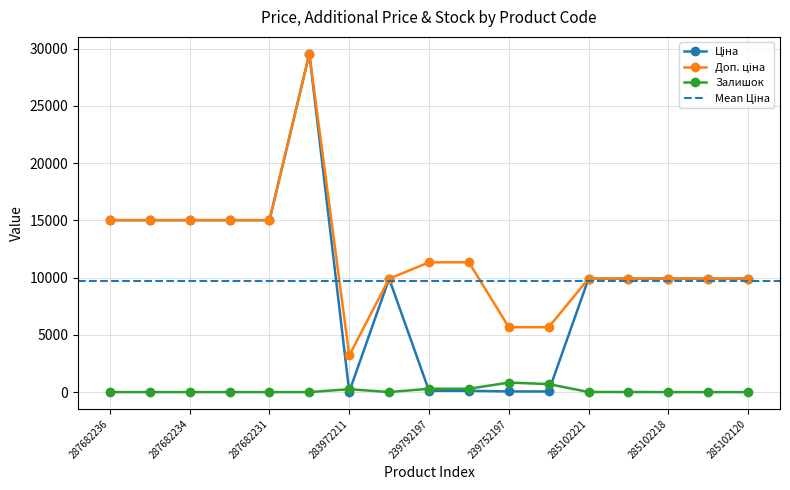

What is the label of the 9th point from the left?

239792197